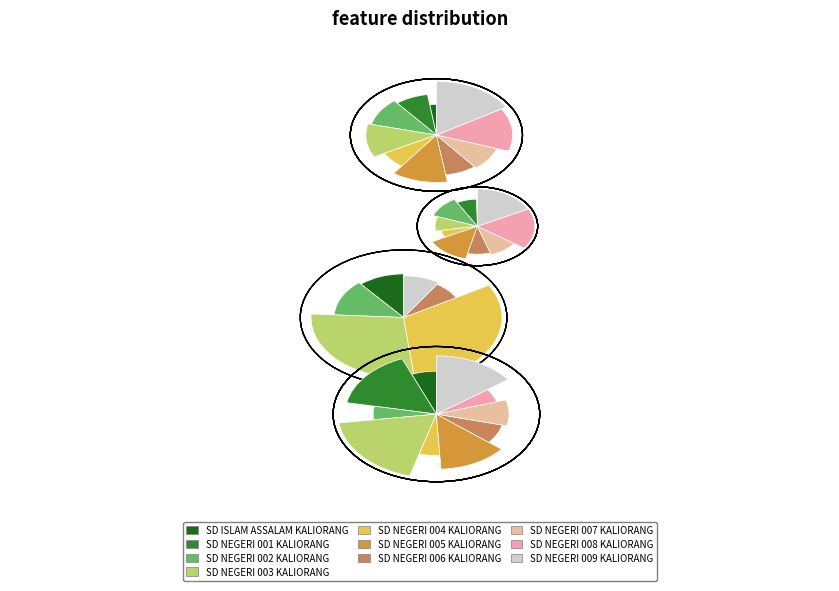

Is SD NEGERI 001 KALIORANG the majority of the pie?

No